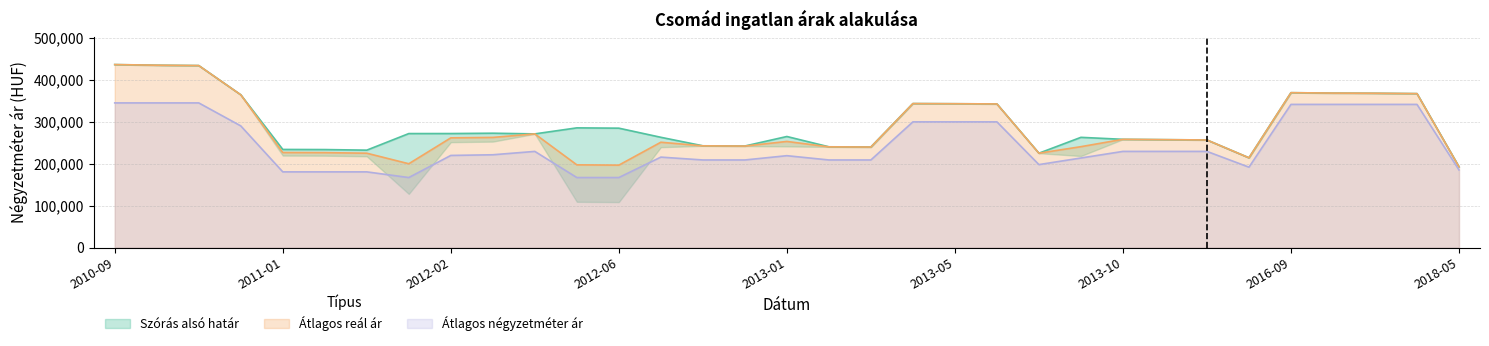

Count the number of categories in the chart.

33